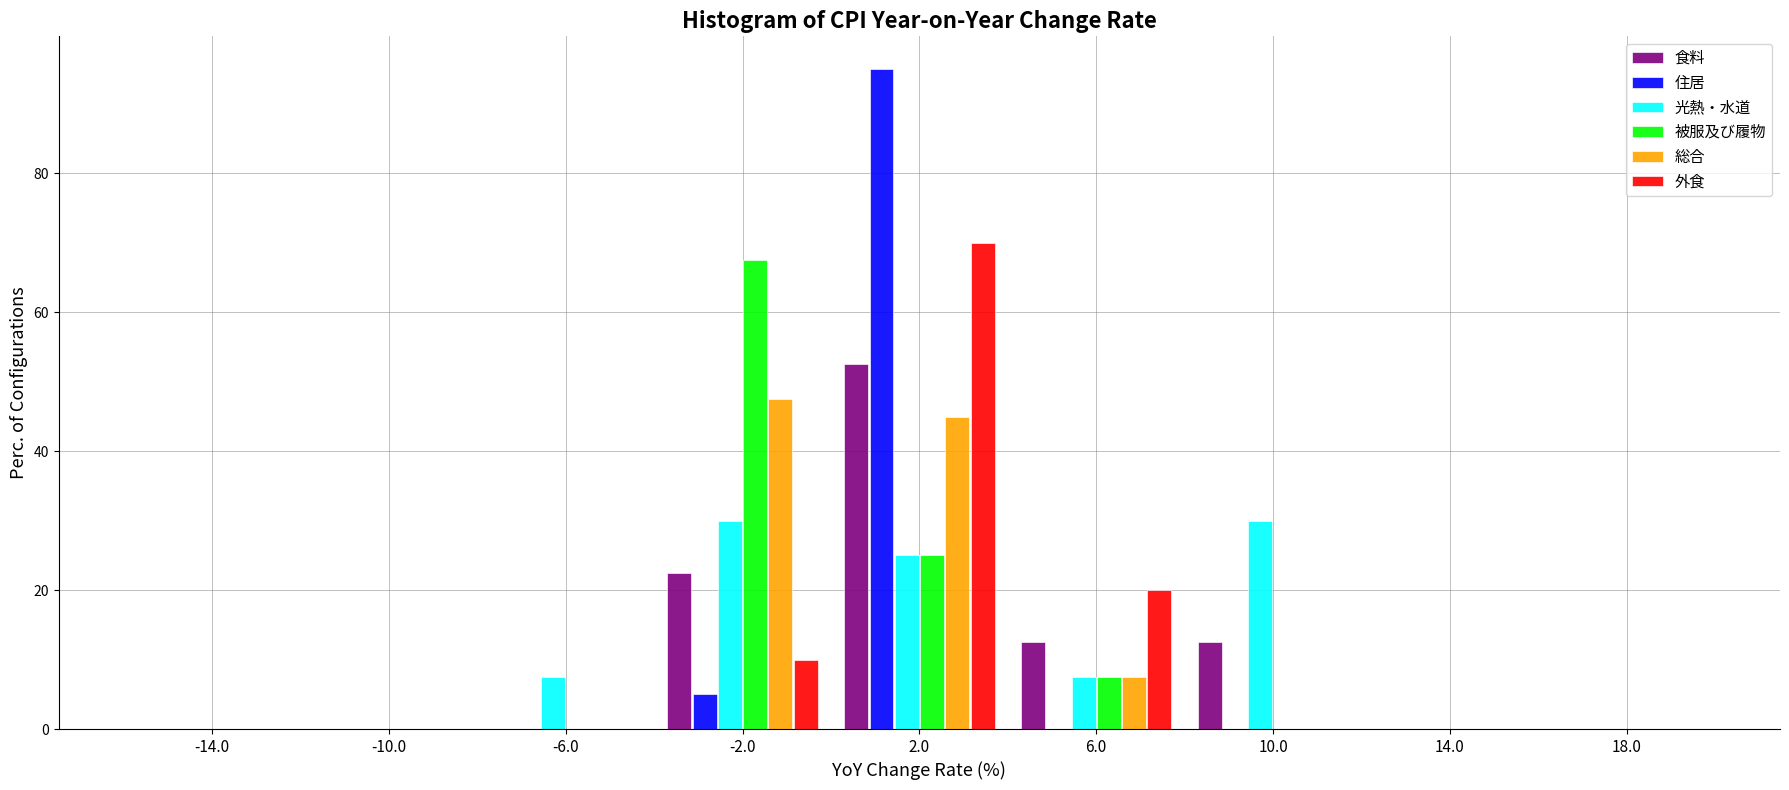

In the 総合 series, which range on the x-axis has the tallest bar?

-4 to 0